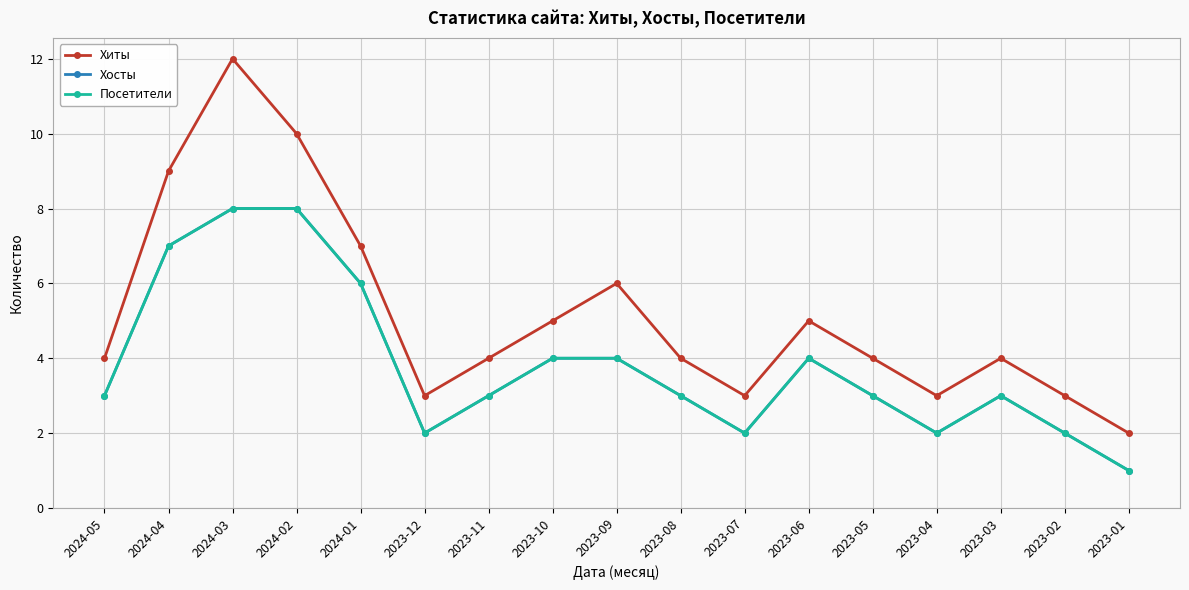

What is the total value across all series at 2023-09?

14